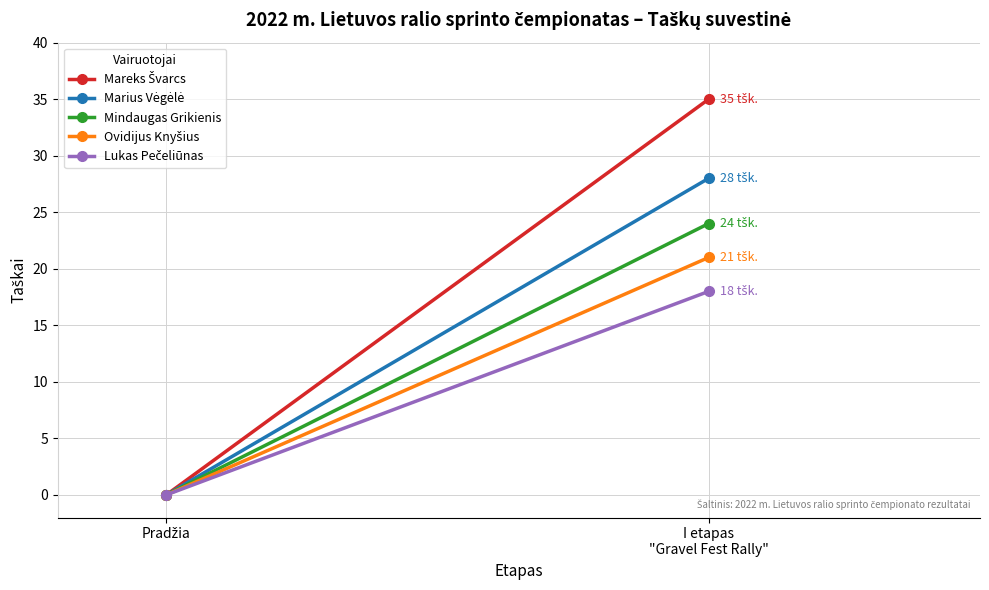

What are all the series names shown in the legend?

Mareks Švarcs, Marius Vėgėlė, Mindaugas Grikienis, Ovidijus Knyšius, Lukas Pečeliūnas